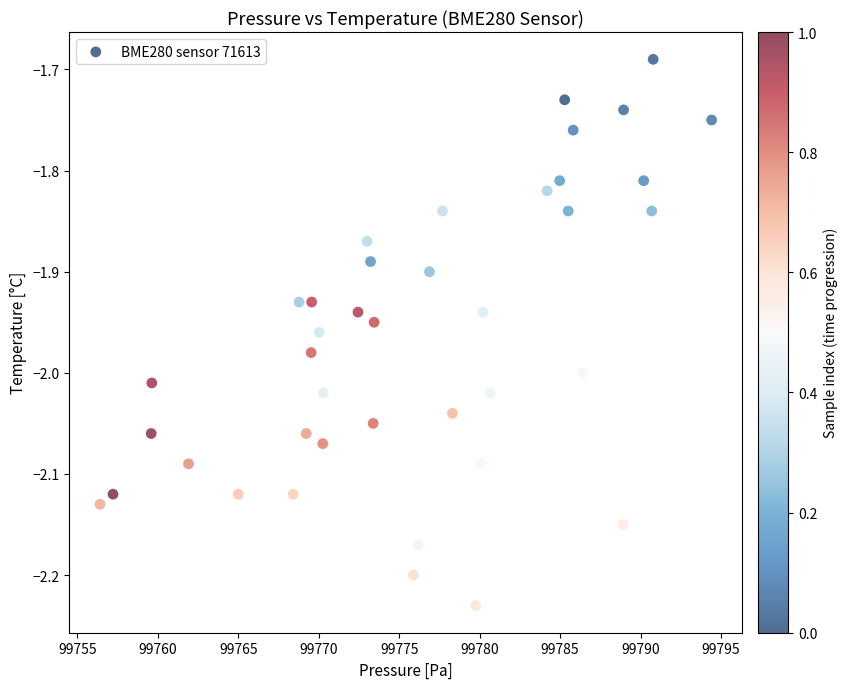

What is the range of X values (max minus min)?

38.0